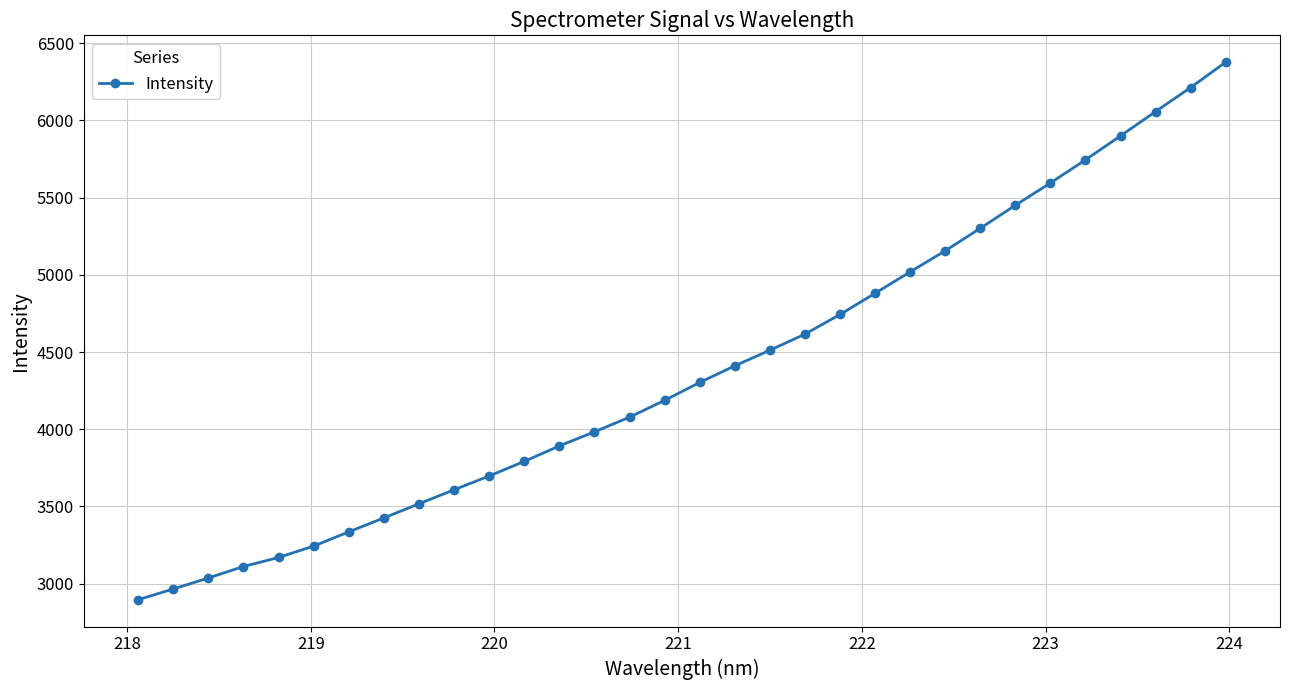

What is the smallest value displayed?

2896.1